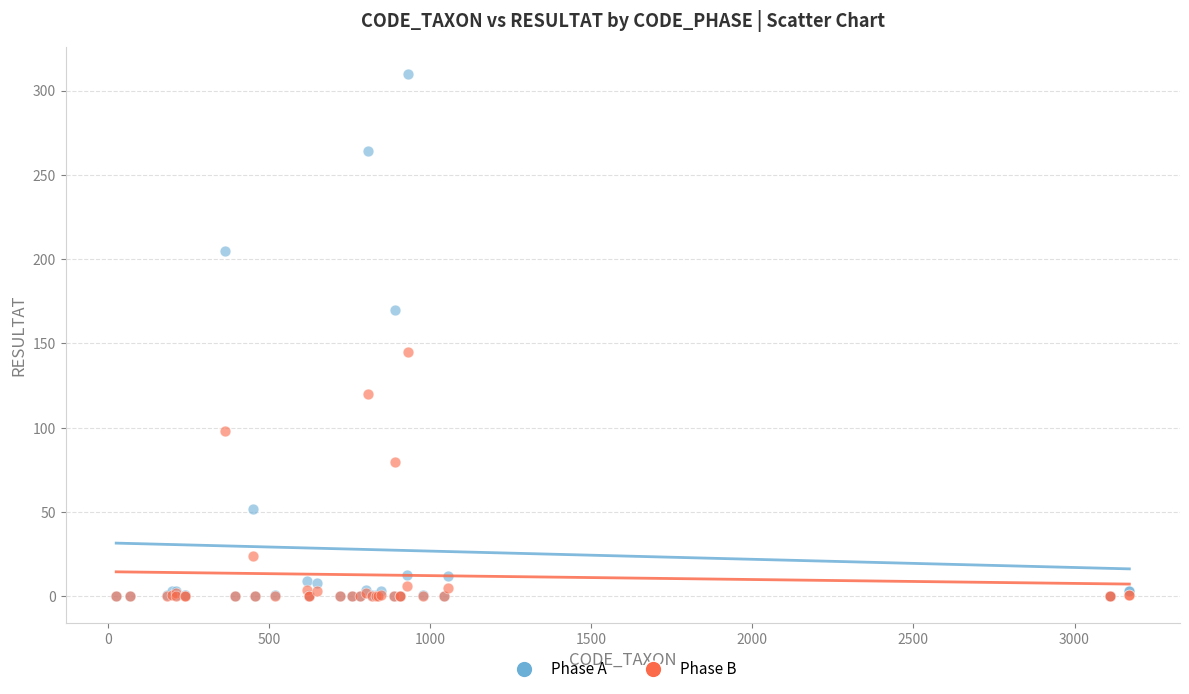

Which series has the largest Y range (max minus min)?

Phase A